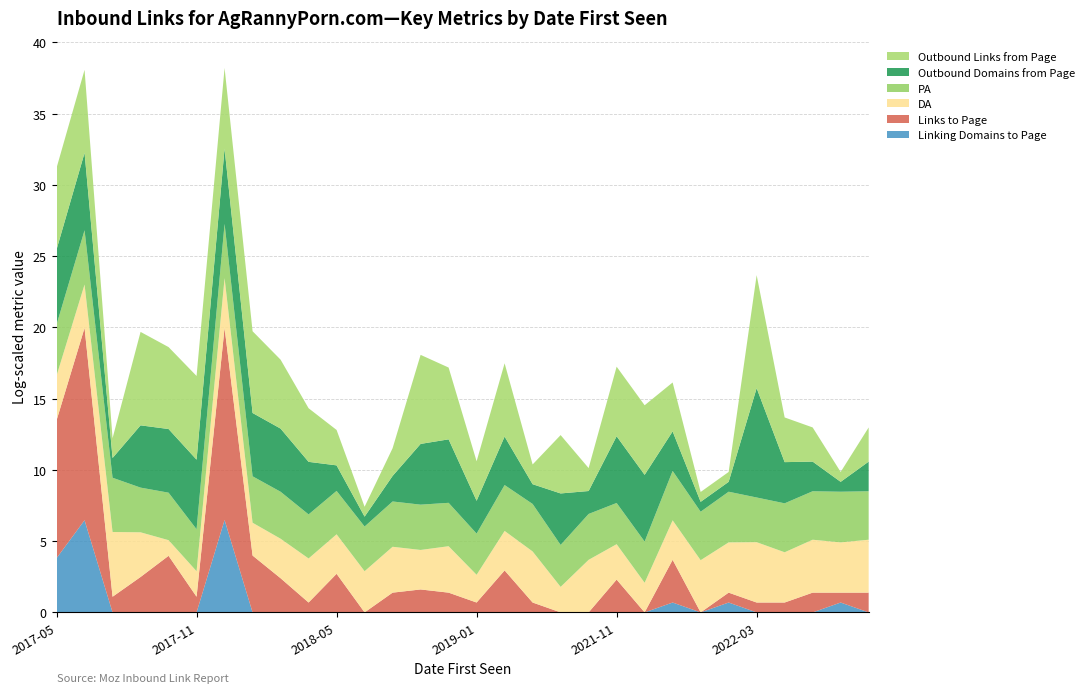

Reading left to right, list all the values displayed in this chart.

Outbound Links from Page: 307	338	3	703	313	354	288	309	125	42	11	1	6	516	153	15	170	3	59	4	131	131	30	1	1	2783	22	10	1	10
Outbound Domains from Page: 193	227	3	78	86	131	194	84	83	39	5	1	5	70	85	9	29	3	36	4	107	107	15	1	1	2143	17	7	1	7
DA: 22	20	93	22	2	5	32	9	15	21	15	17	24	15	25	6	15	35	5	39	11	7	15	38	33	68	33	40	33	40
PA: 35	44	44	22	27	18	44	25	26	21	20	22	23	23	20	17	24	27	18	24	17	17	31	29	34	22	30	29	34	29
Links to Page: 15778	724232	2	11	52	2	711541	53	10	1	14	0	3	4	3	1	18	1	0	0	9	0	19	0	1	1	1	3	1	3
Linking Domains to Page: 44	644	0	0	0	0	653	0	0	0	0	0	0	0	0	0	0	0	0	0	0	0	1	0	1	0	0	0	1	0